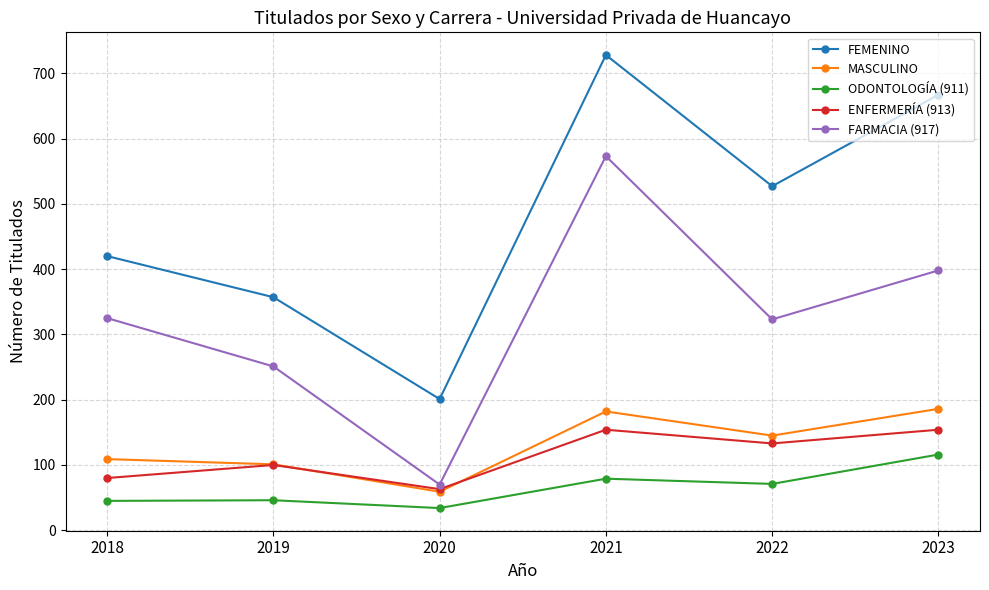

At how many categories does at least one series exceed 516?

3